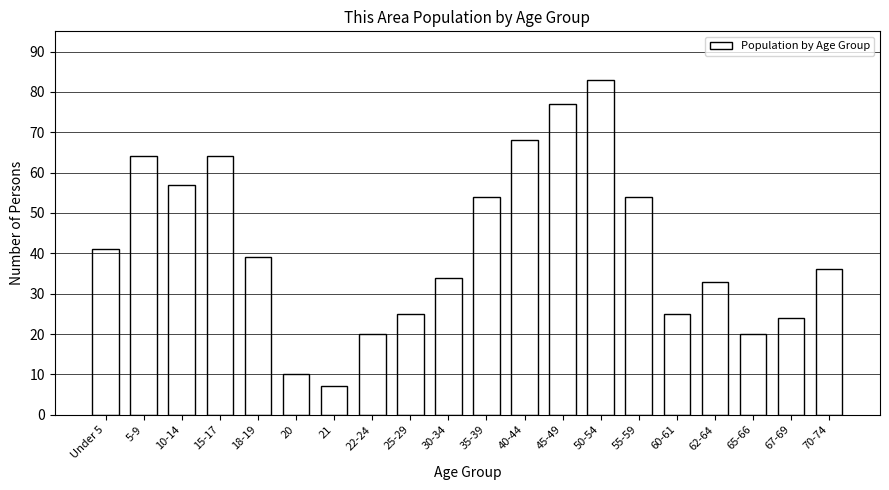

Reading right to left, transcribe all the data shown in this chart.

36	24	20	33	25	54	83	77	68	54	34	25	20	7	10	39	64	57	64	41